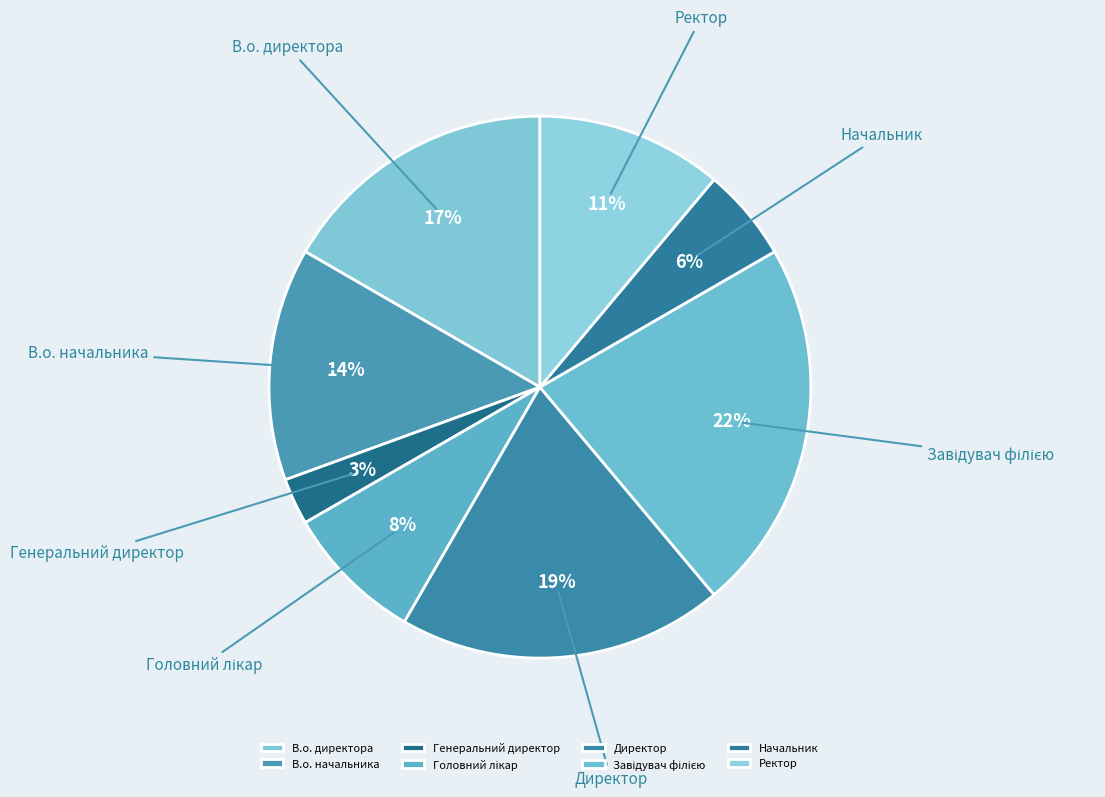

Is there any slice that represents more than half of the pie?

No